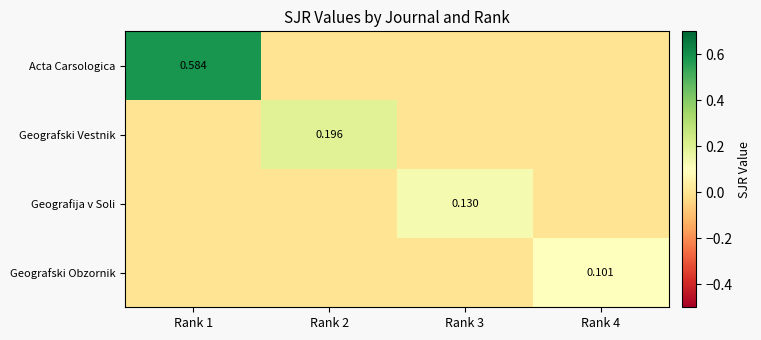

Is the value of Geografski Obzornik at Rank 4 greater than the value of Geografski Vestnik at Rank 2?

No